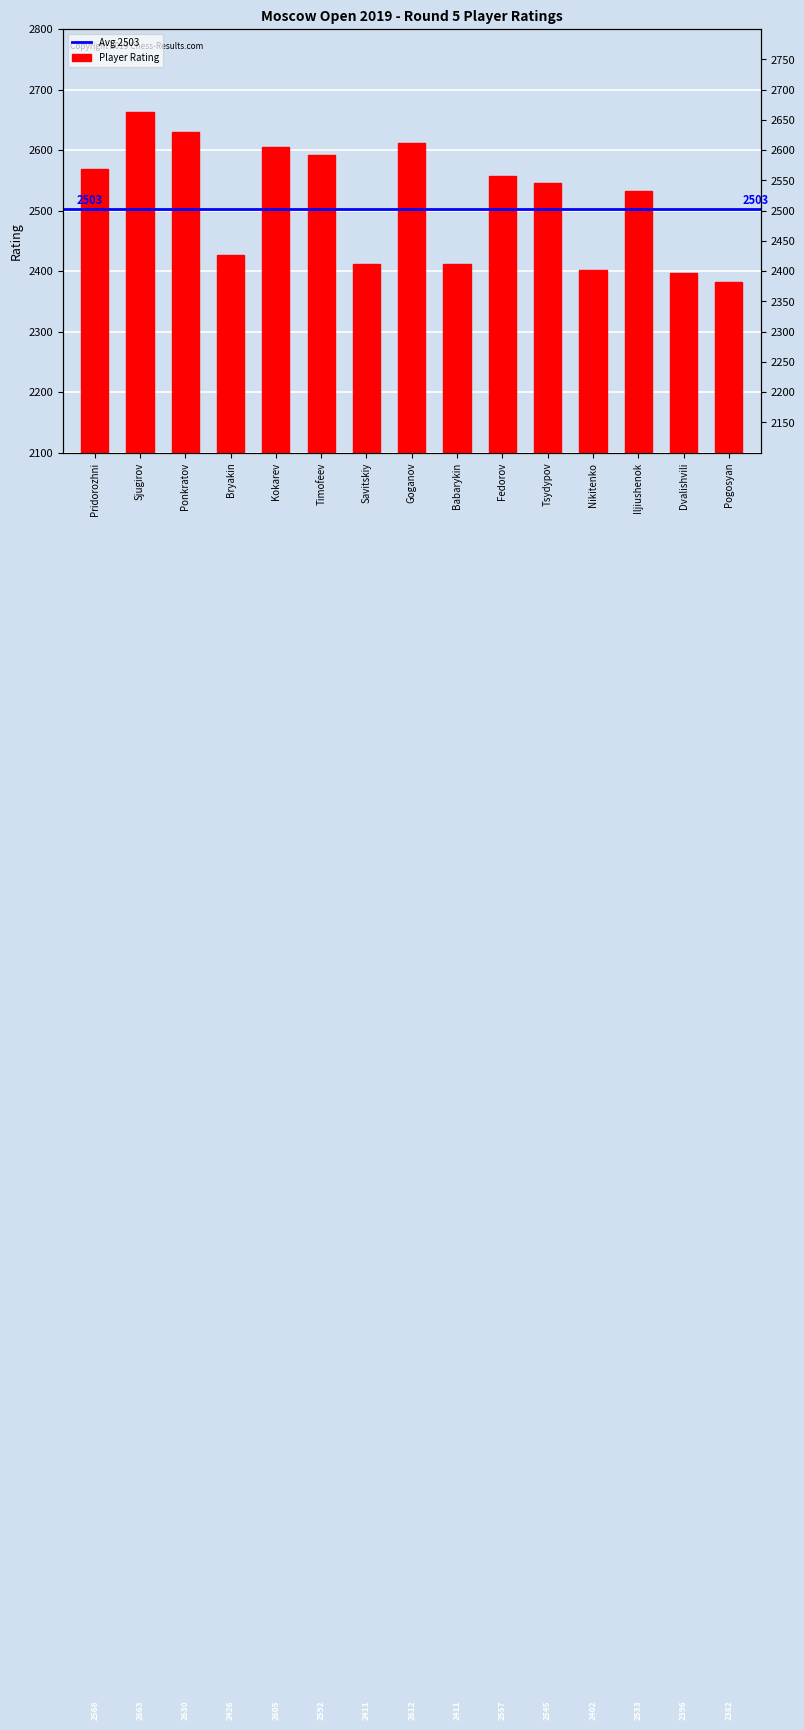

What is the value of the 5th bar from the left?

2605